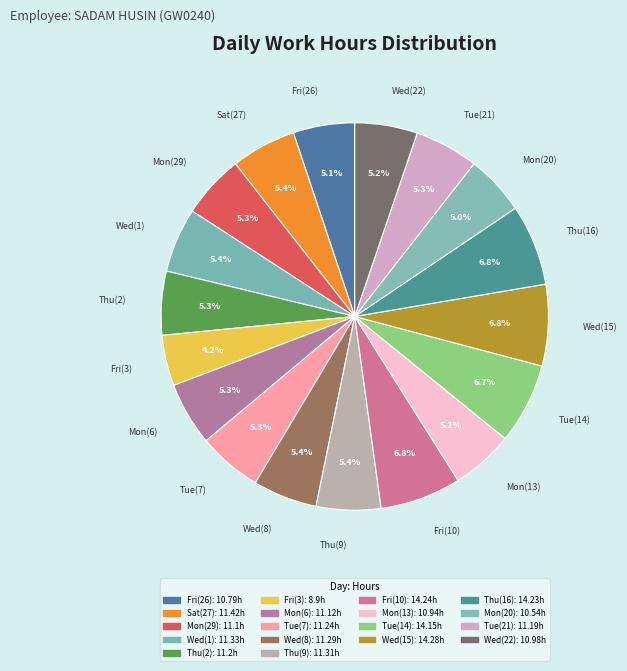

How many segments does this pie chart have?

18